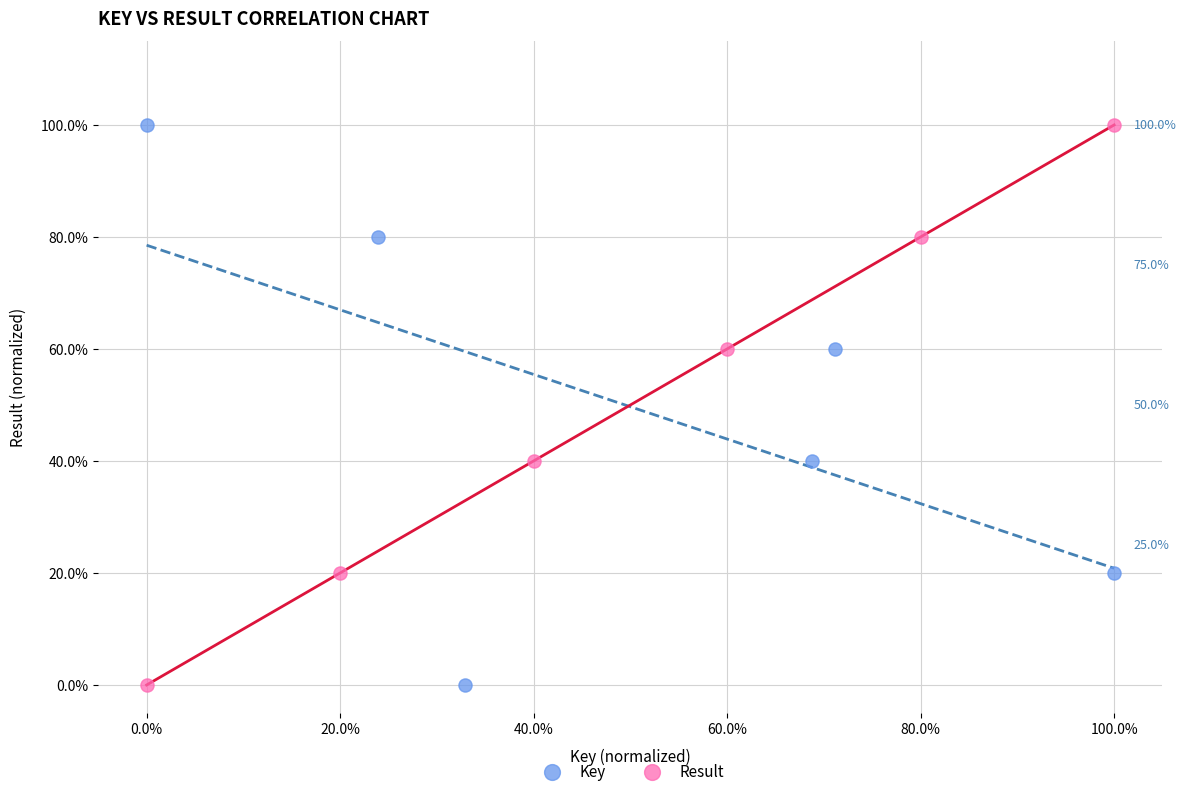

What are all the series names shown in the legend?

Key, Result